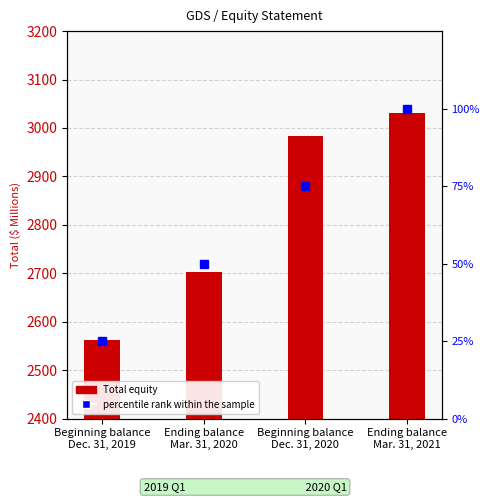

Which series changed the most between Ending balance
Mar. 31, 2020 and Beginning balance
Dec. 31, 2020?

Total